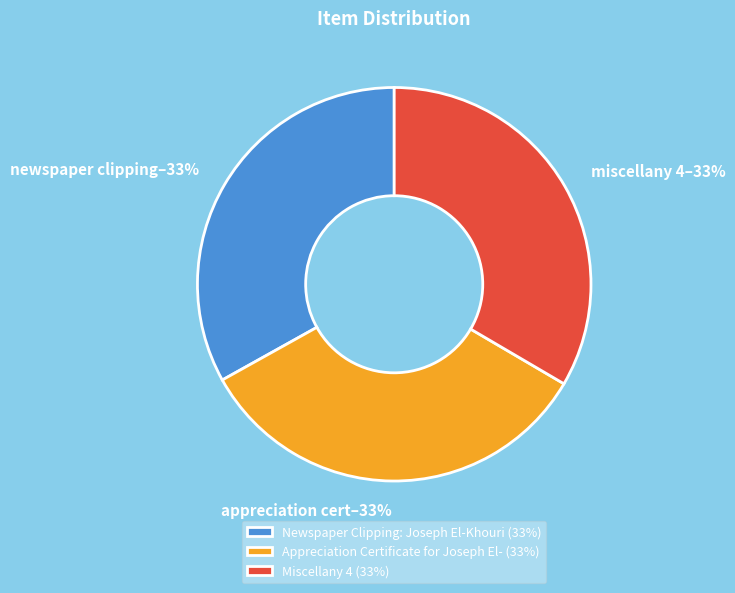

Count the number of slices in the pie.

3